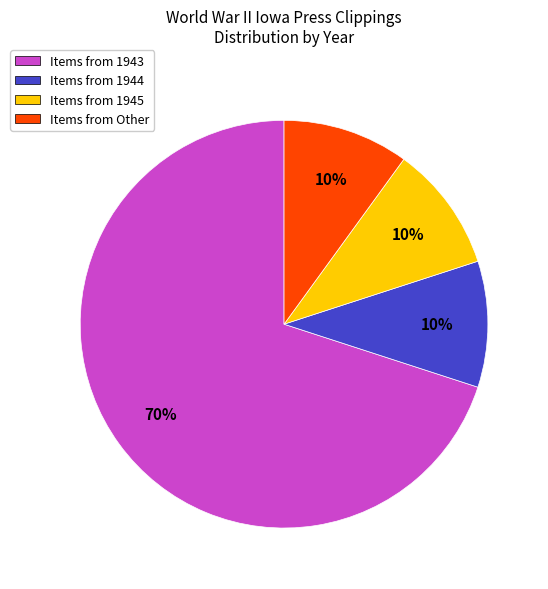

What is the ratio of the value at Items from Other to the value at Items from 1945?

1.0